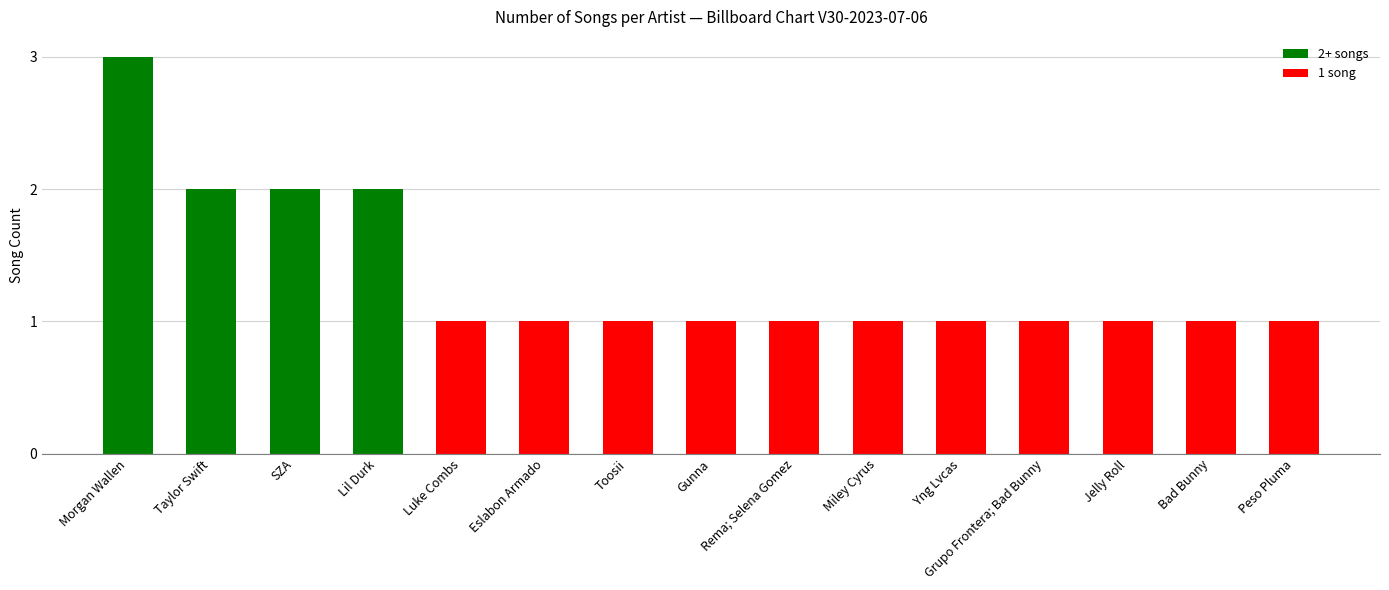

Is it true that the value at Morgan Wallen is 3?

True